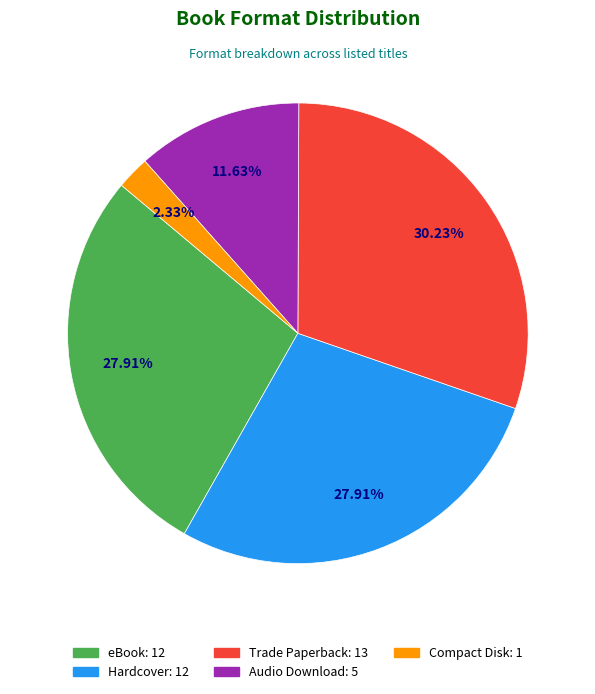

Which category has the biggest portion of the pie?

Trade Paperback